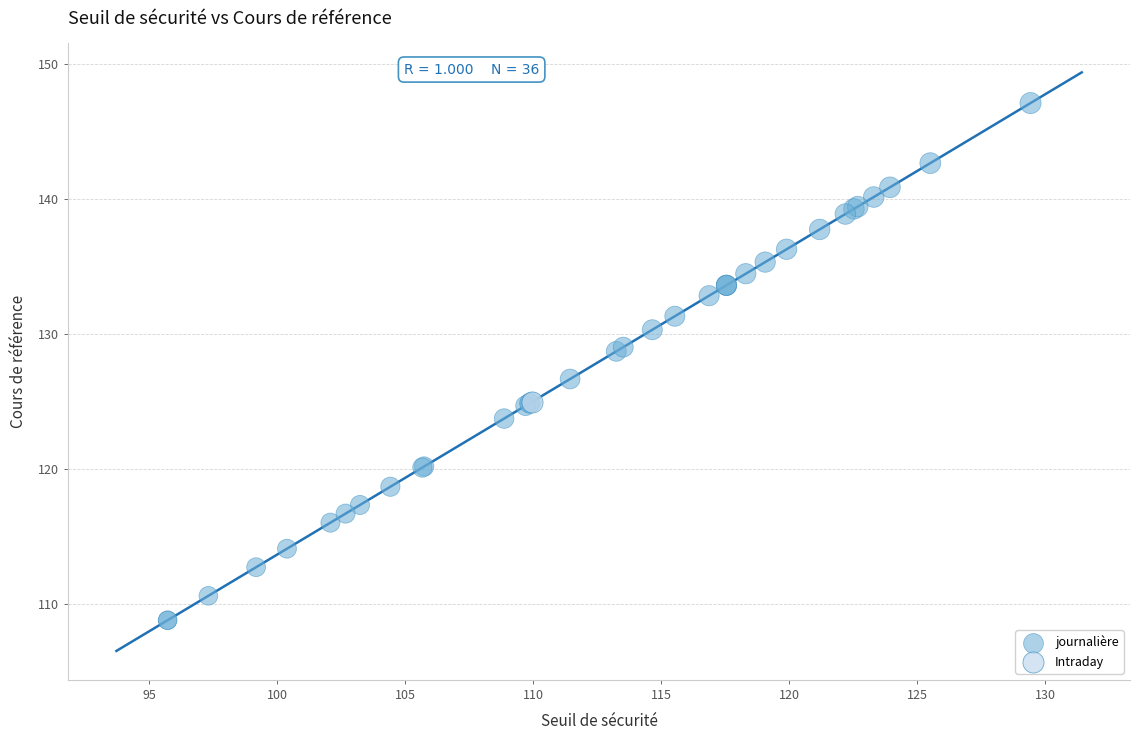

What are all the series names shown in the legend?

journalière, Intraday